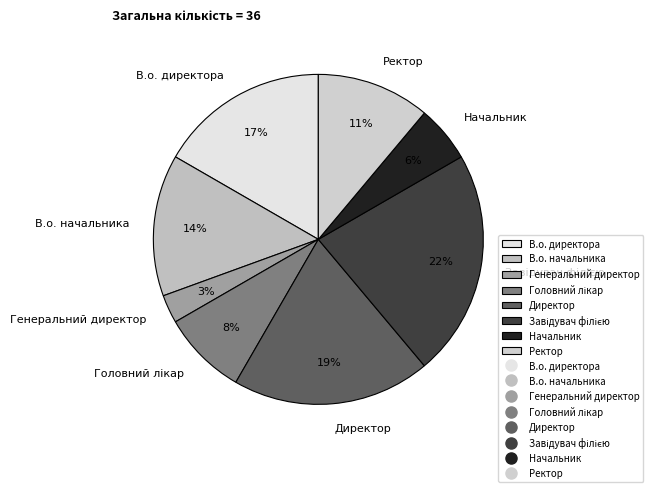

Is В.о. начальника the majority of the pie?

No